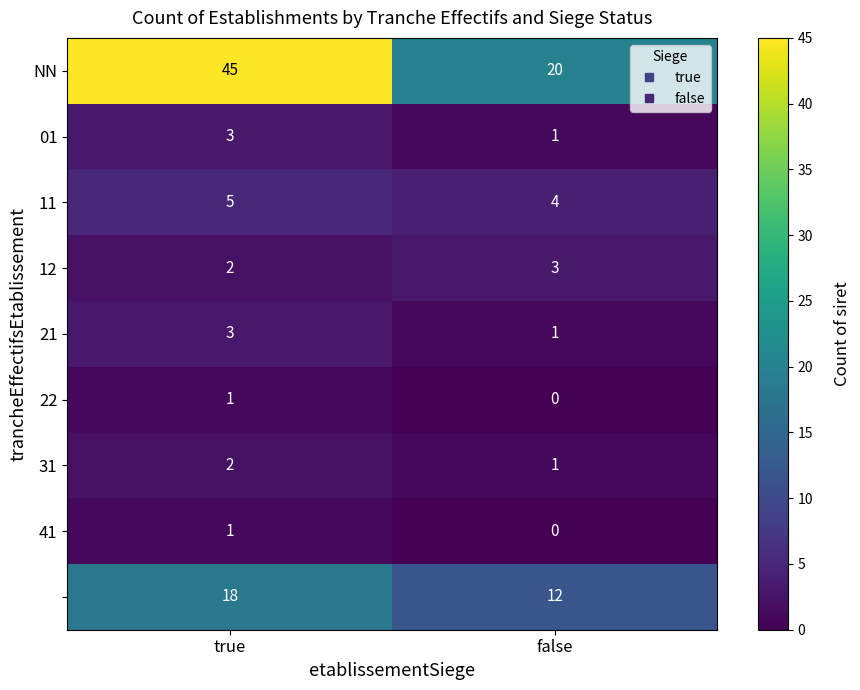

Which label corresponds to the smallest value in the chart?

false